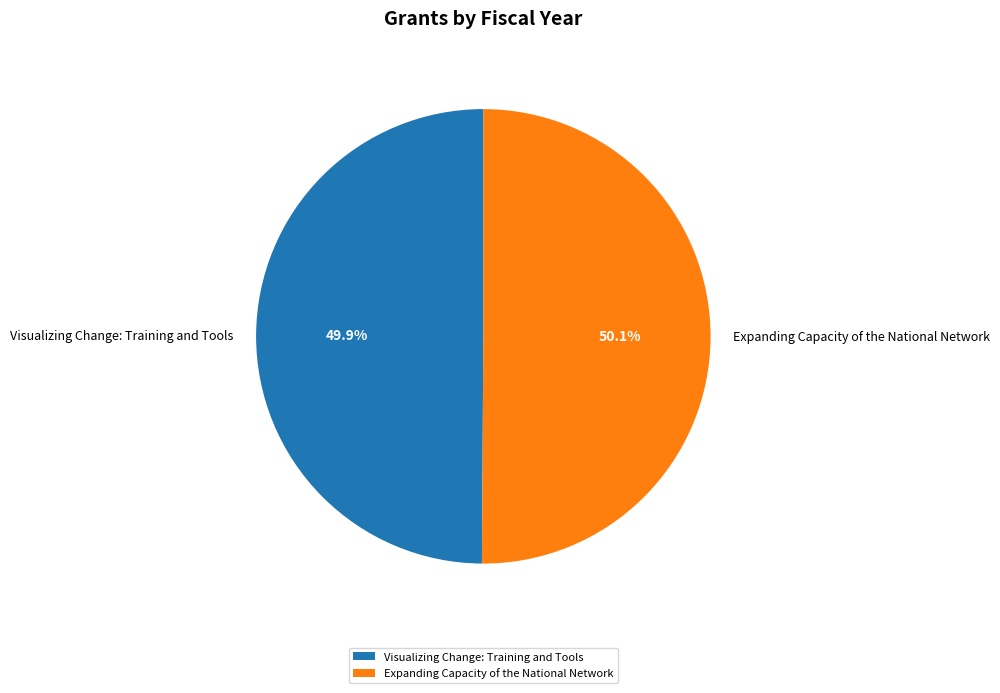

How many segments does this pie chart have?

2